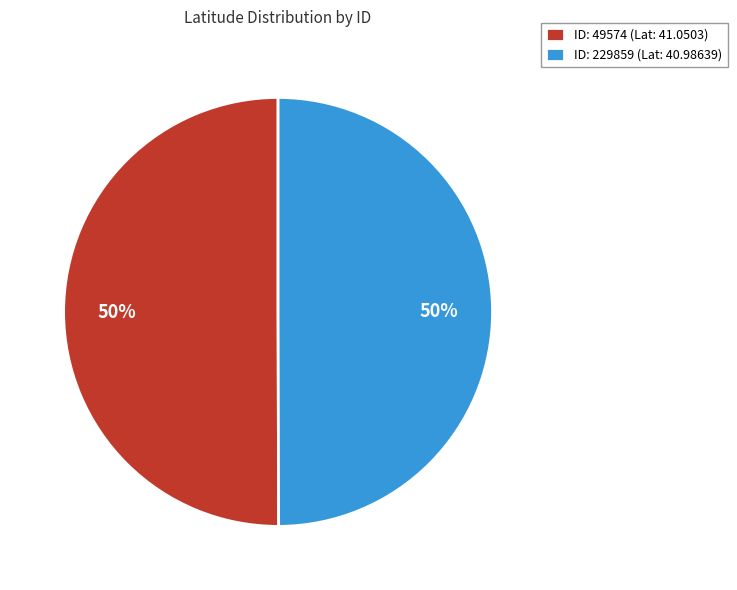

The ID: 229859 (Lat: 40.98639) slice represents 50% of the pie. True or false?

True